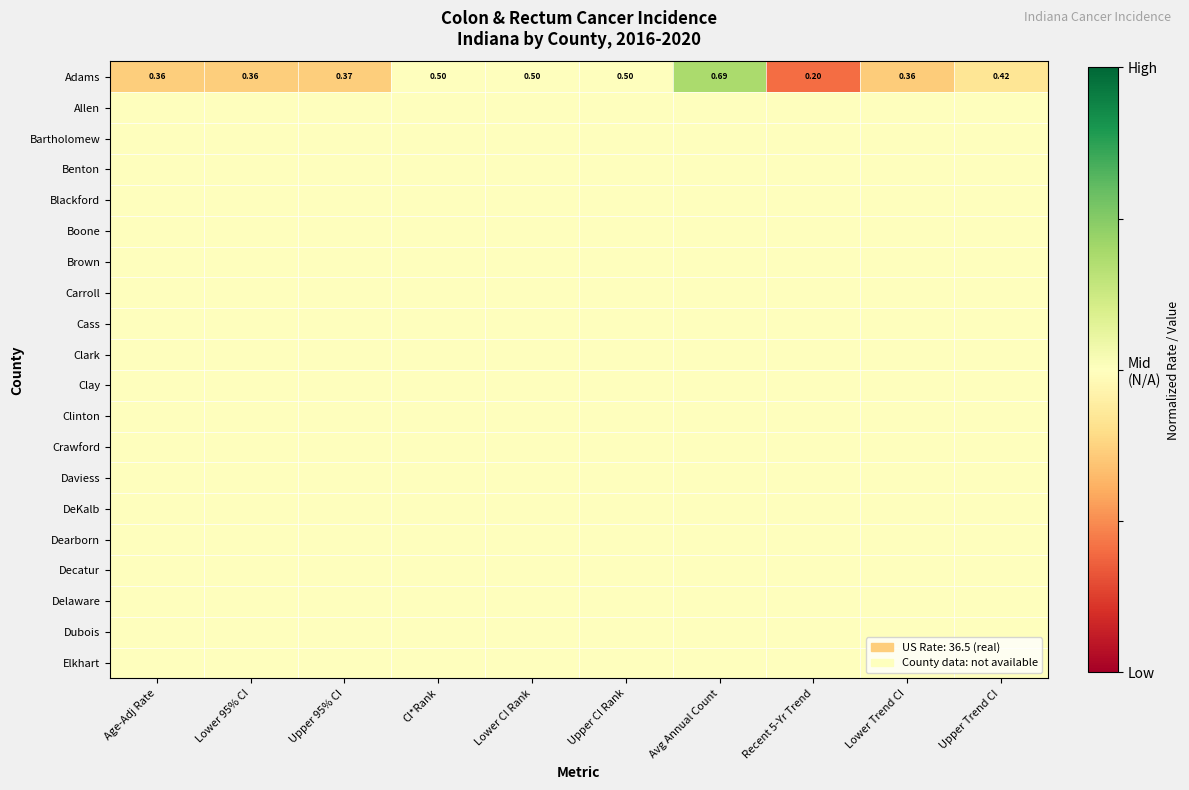

What is the smallest value displayed?

0.2